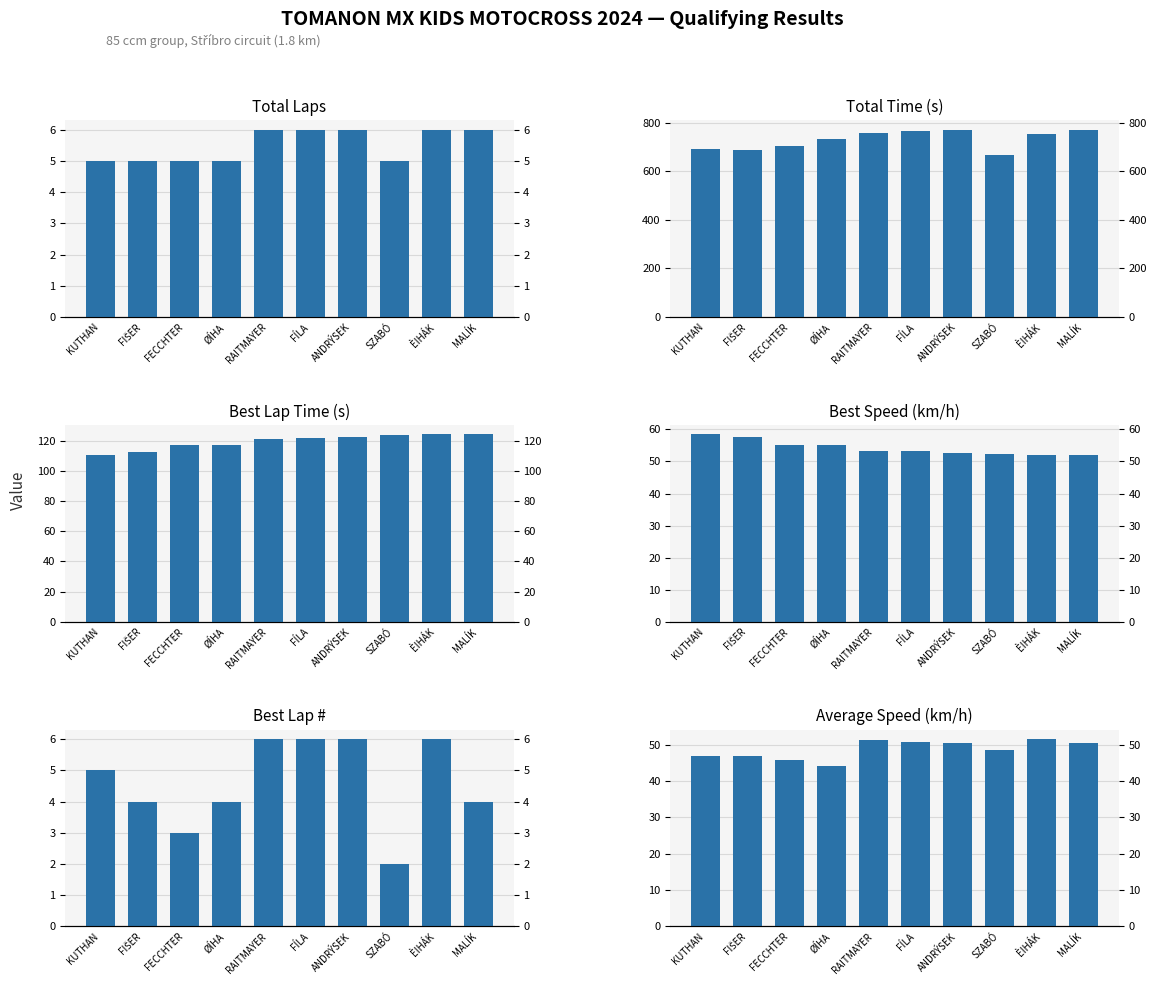

What position from the left is ÈIHÁK?

9